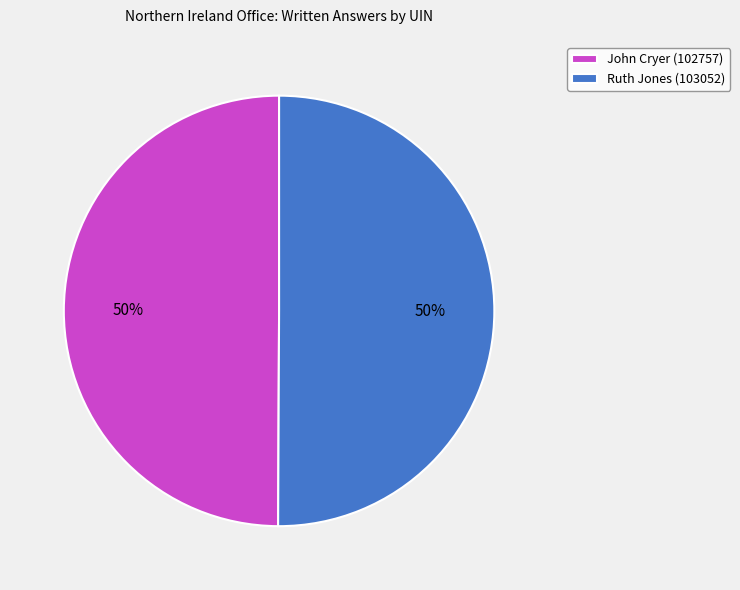

To the nearest percent, what percentage of the pie is John Cryer (102757)?

50%